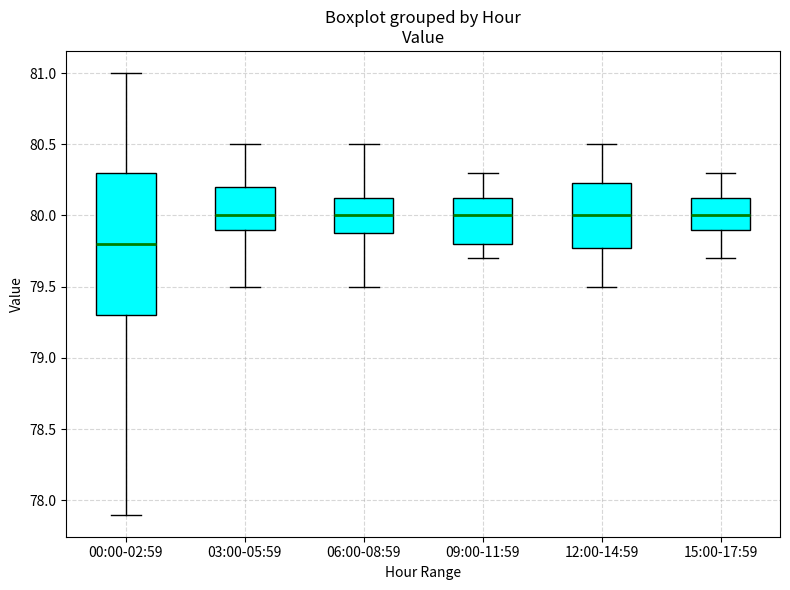

Reading left to right, transcribe this box plot: for each box, give where its median line is, the range the box spans, and where its two whiskers end, as read against the y-axis. The values are not printed on the chart, so give them approximately, as read against the axis.

00:00-02:59: median 79.80, box 79.30 to 80.30, whiskers 77.90 to 81.00
03:00-05:59: median 80.00, box 79.90 to 80.20, whiskers 79.50 to 80.50
06:00-08:59: median 80.00, box 79.90 to 80.15, whiskers 79.50 to 80.50
09:00-11:59: median 80.00, box 79.80 to 80.15, whiskers 79.70 to 80.30
12:00-14:59: median 80.00, box 79.80 to 80.25, whiskers 79.50 to 80.50
15:00-17:59: median 80.00, box 79.90 to 80.15, whiskers 79.70 to 80.30